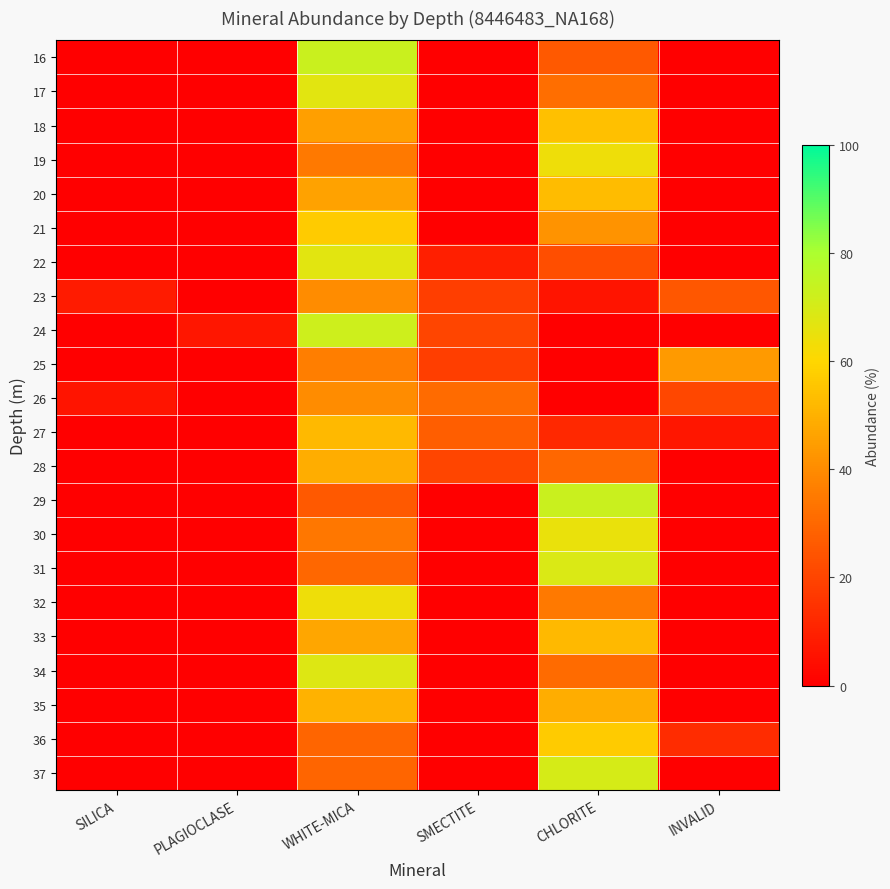

How many data points does each series have?

6